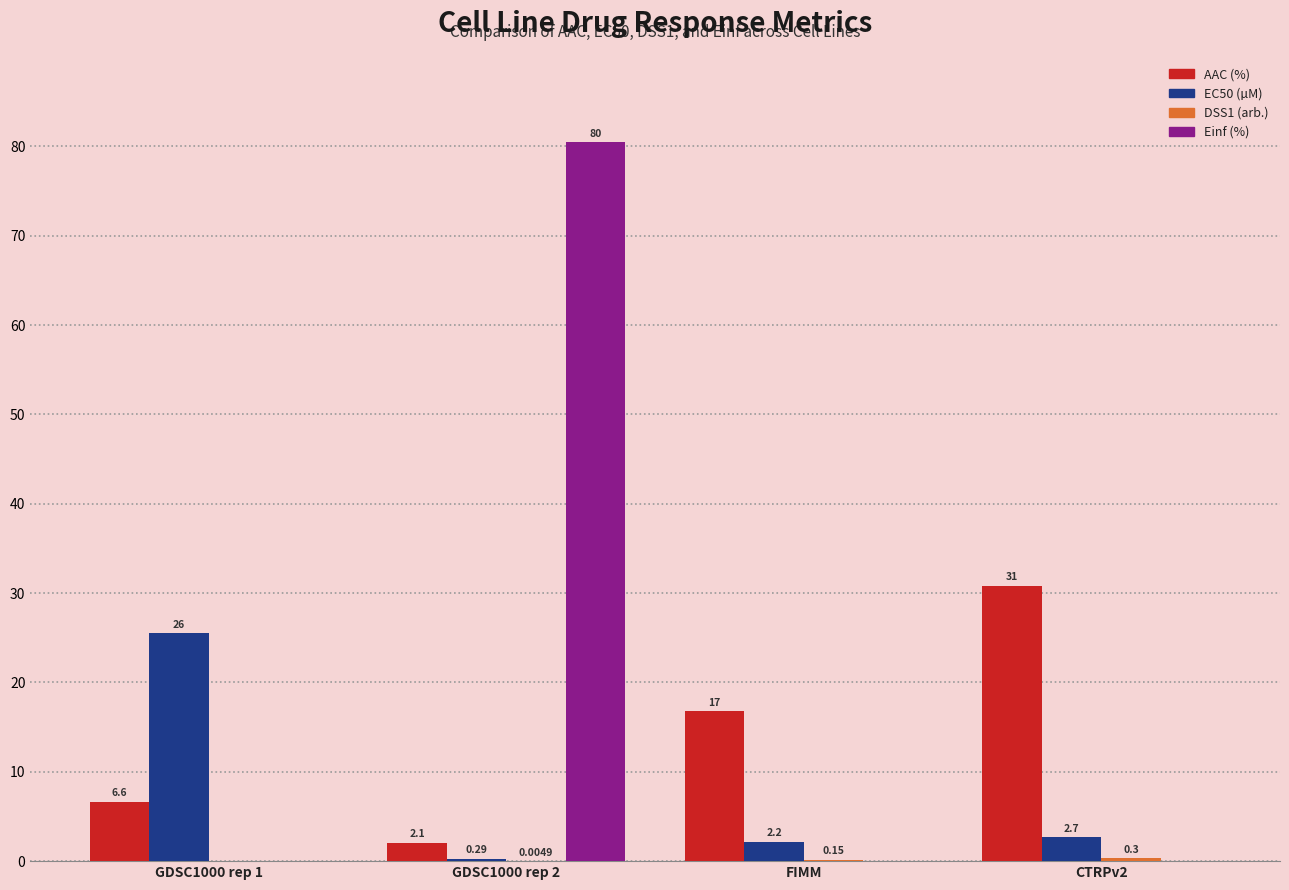

Is the value of EC50 (µM) at FIMM greater than the value of Einf (%) at GDSC1000 rep 1?

Yes